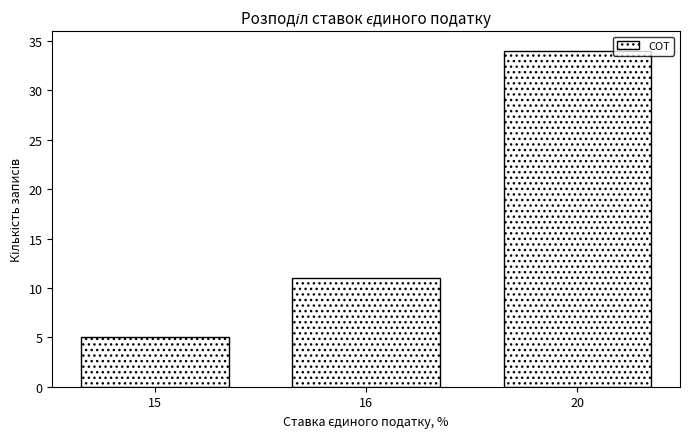

Reading left to right, transcribe all the data shown in this chart.

5	11	34